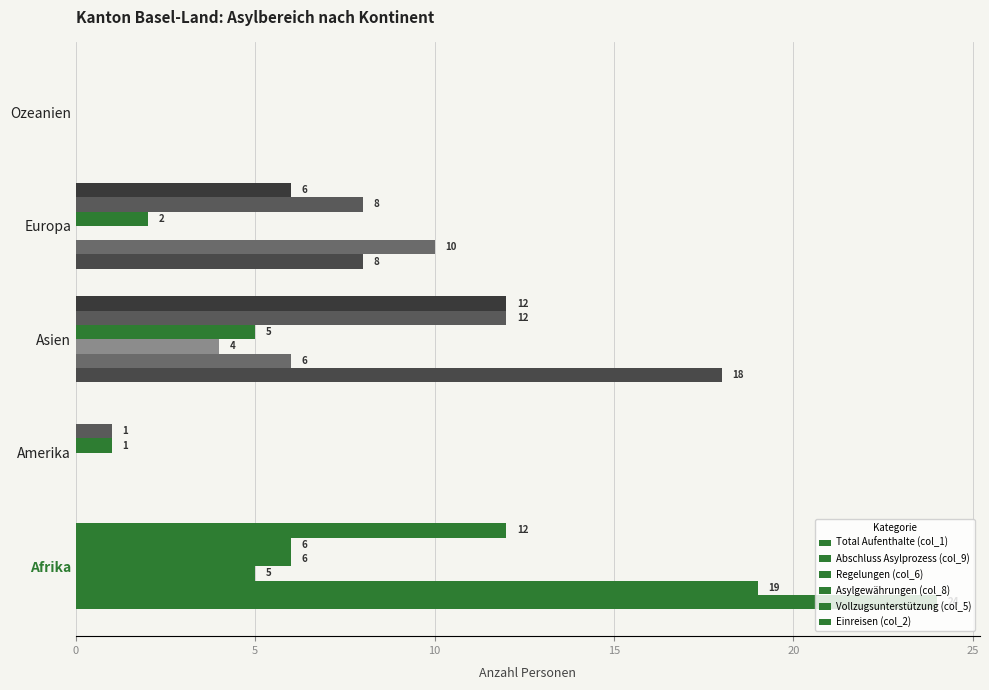

Count the number of categories in the chart.

5